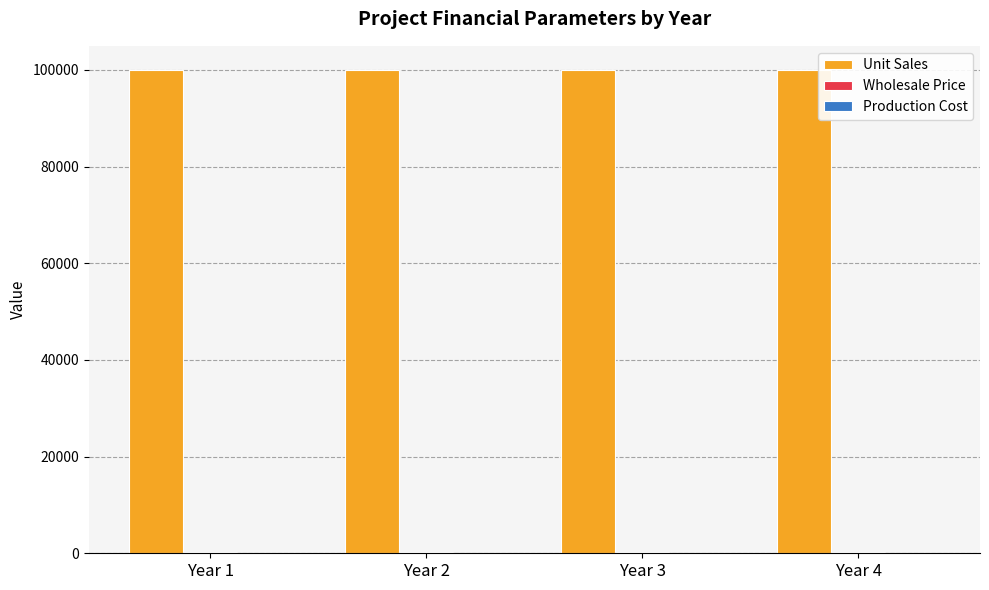

What is the maximum value shown in the chart?

100000